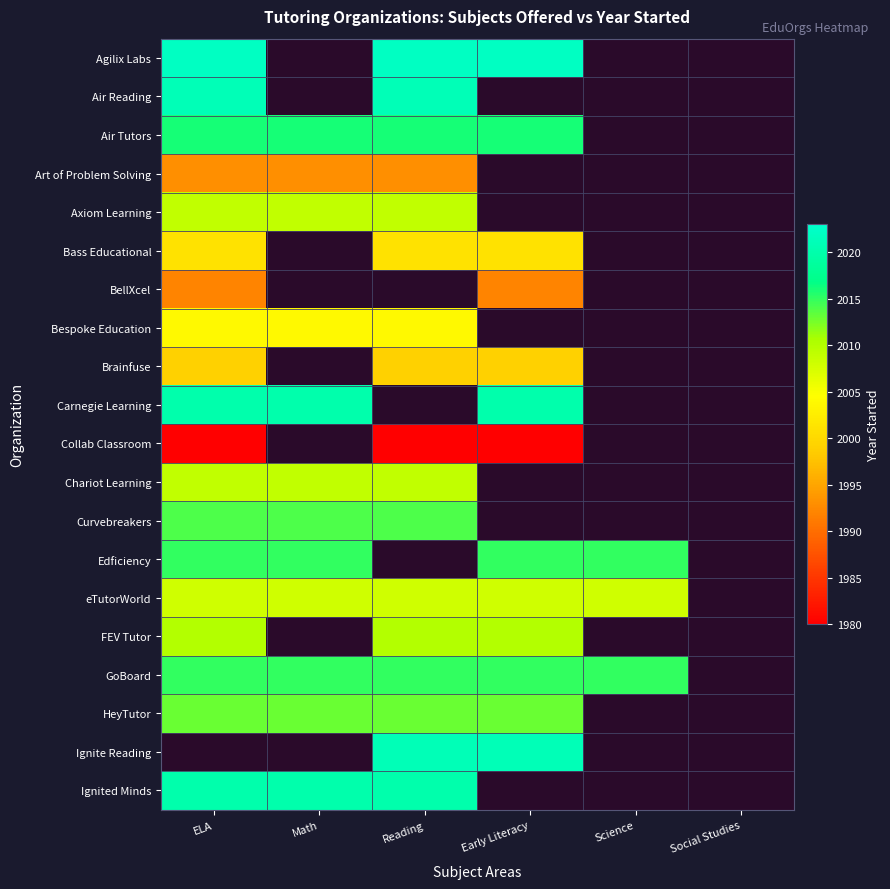

Which category has the lowest value across all series?

ELA